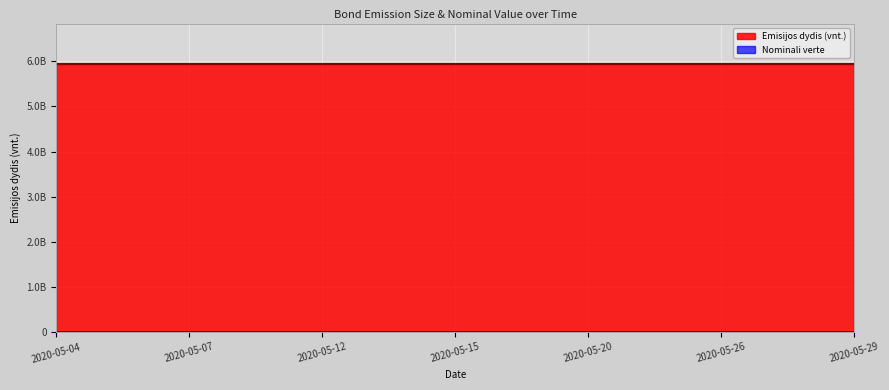

What is the spread (max minus min) of values at 2020-05-13?

5945375300.0